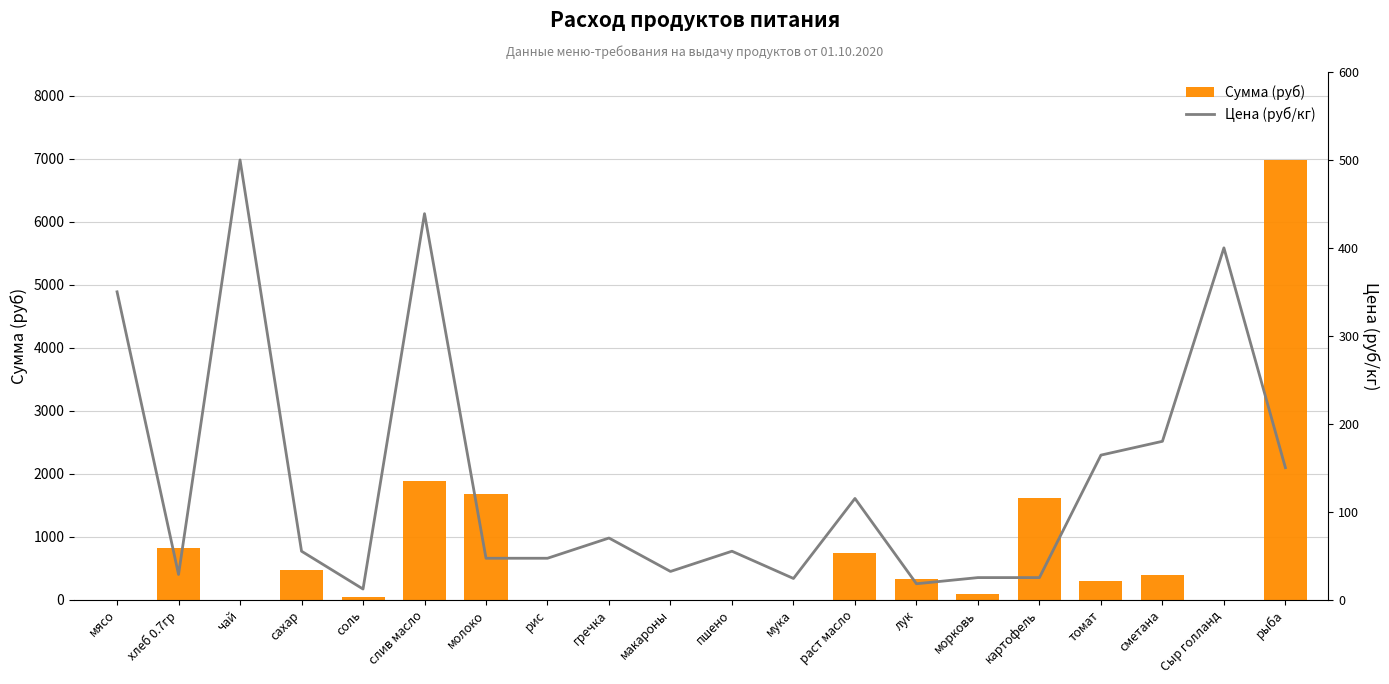

Which series has the largest total across all categories?

Сумма (руб)